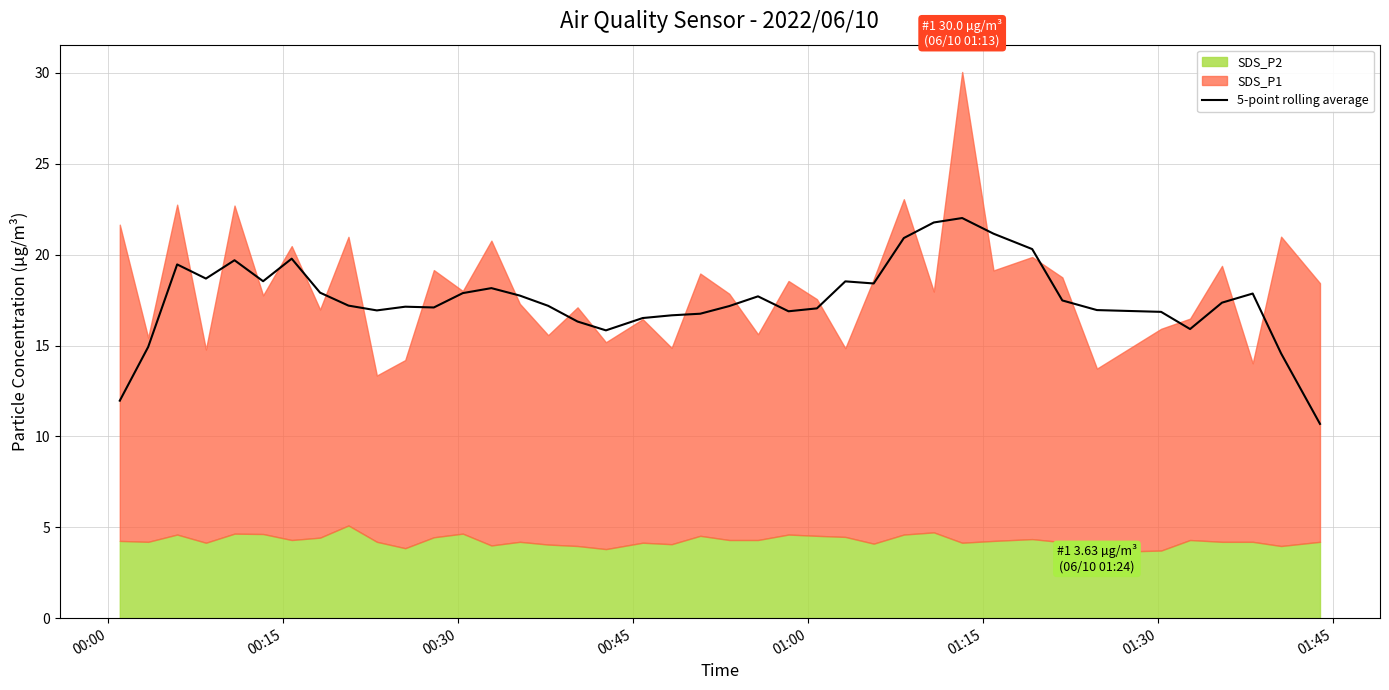

What is the maximum value for 5-point rolling average?

22.0